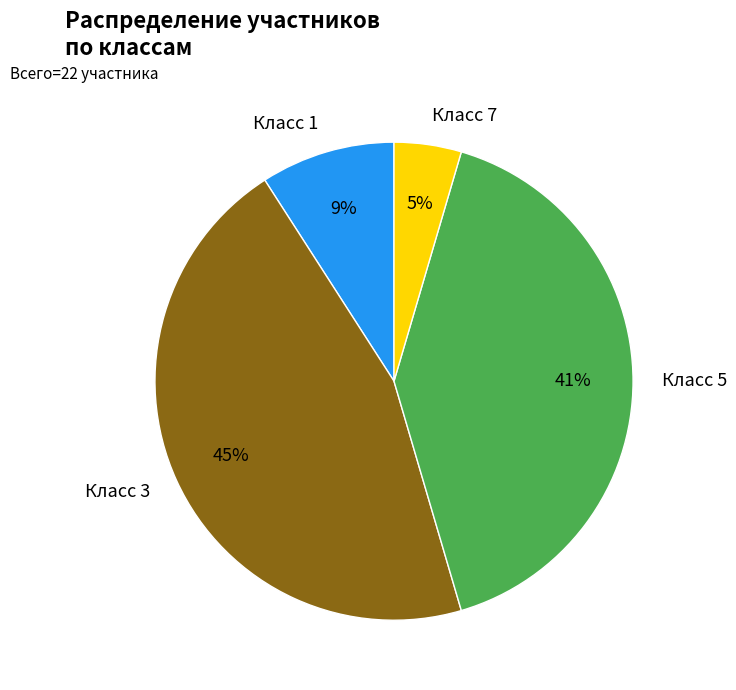

Does Класс 1 represent more than half of the total?

No